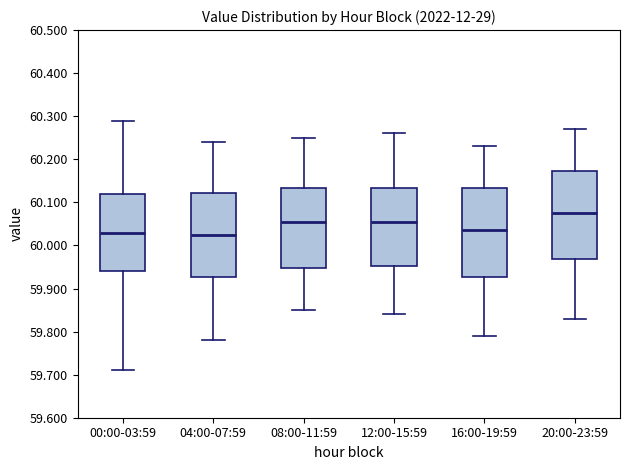

Where is the lower edge of the box for 04:00-07:59 on the y-axis? The values are not printed on the chart, so give them approximately, as read against the axis.

59.93